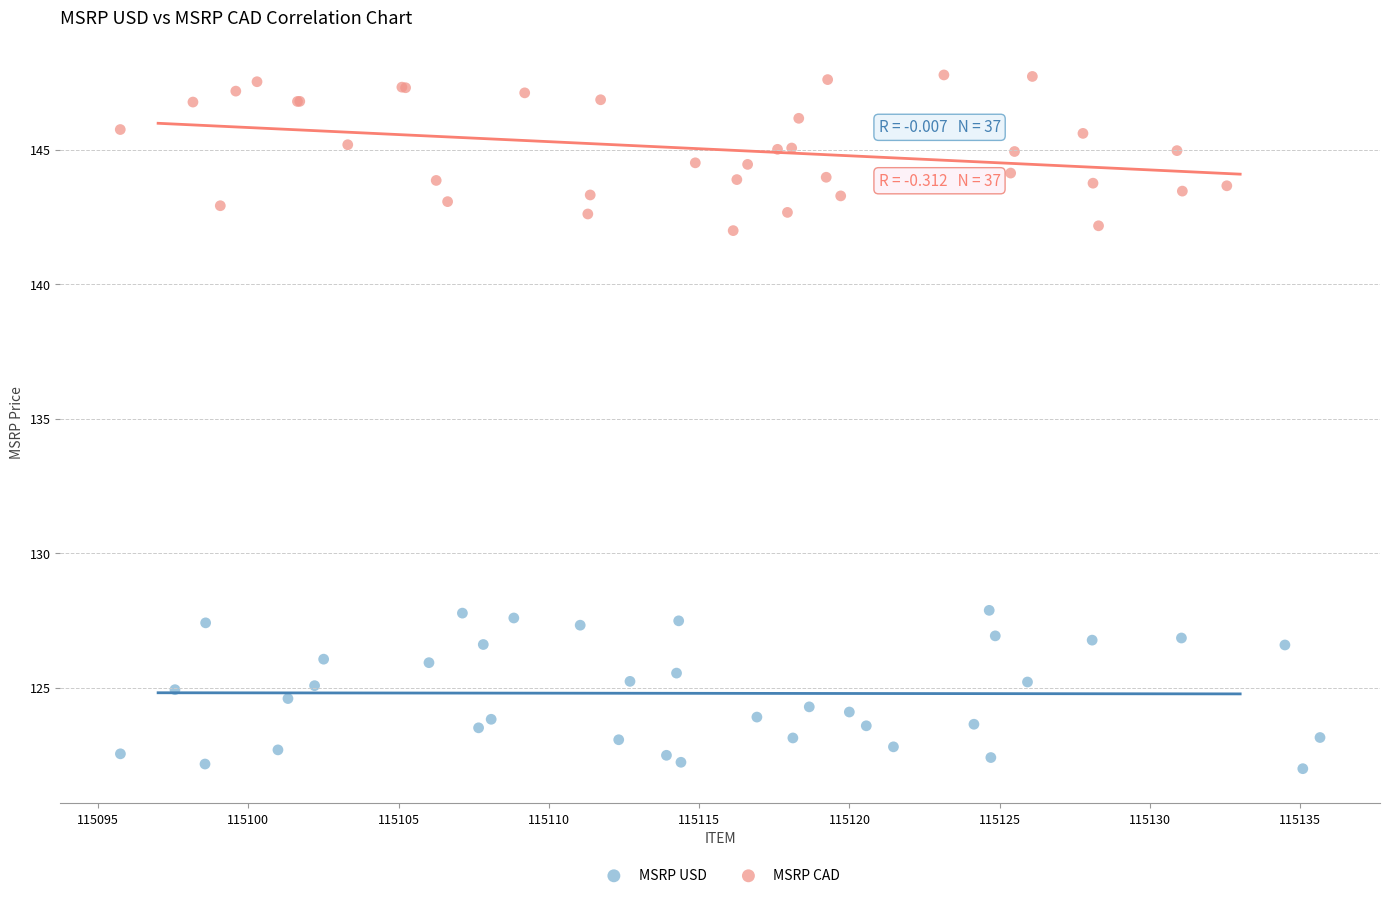

Which series reaches the maximum Y coordinate?

MSRP CAD